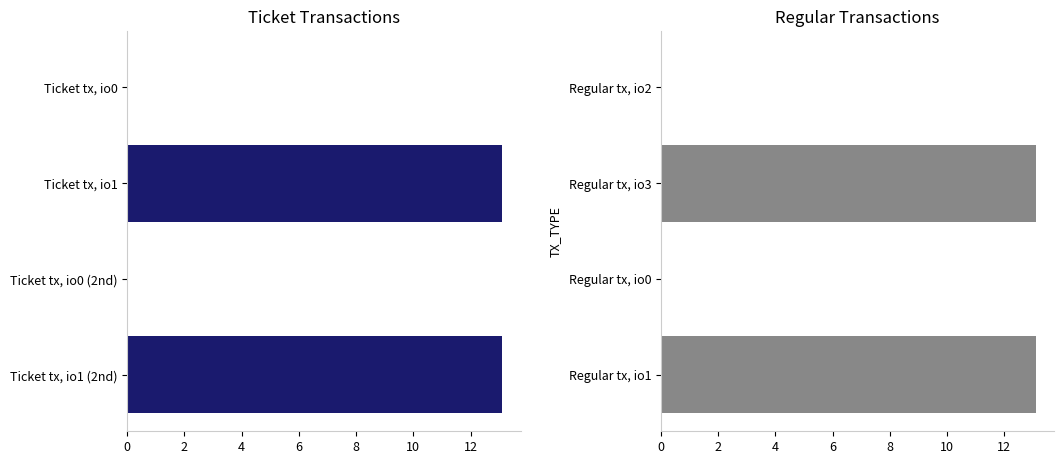

The Regular series shows 0.0 at Regular tx, io0. True or false?

True